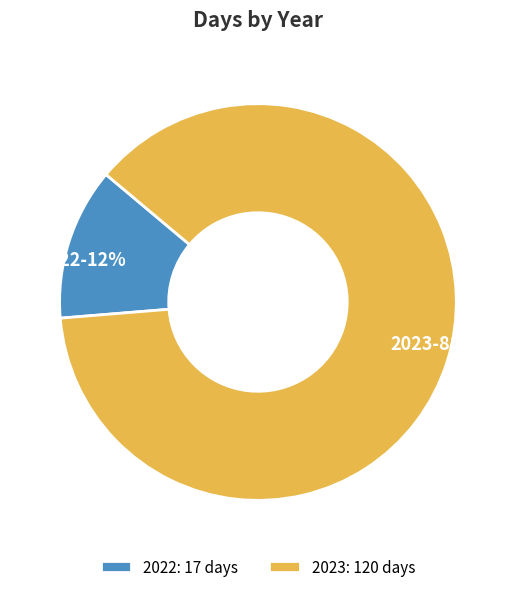

How many slices are in this pie chart?

2